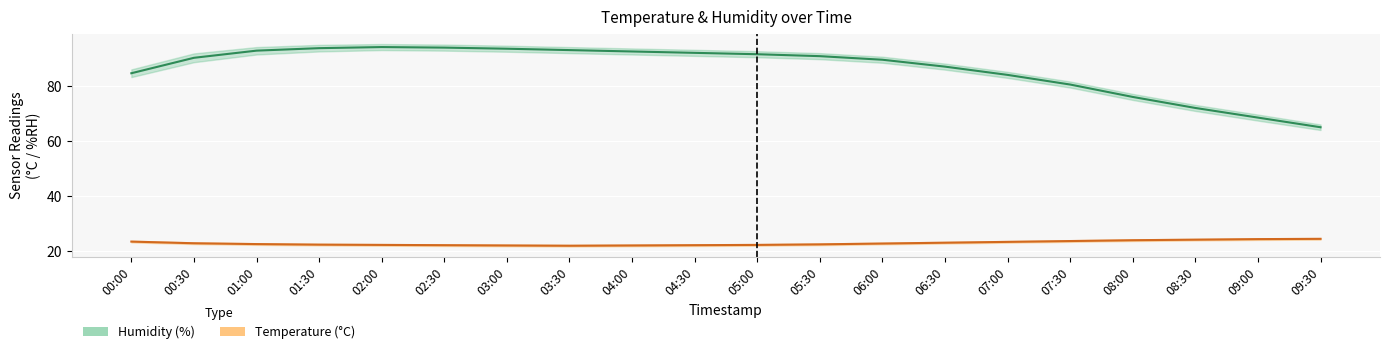

Is this an area chart (filled region under the line)?

No